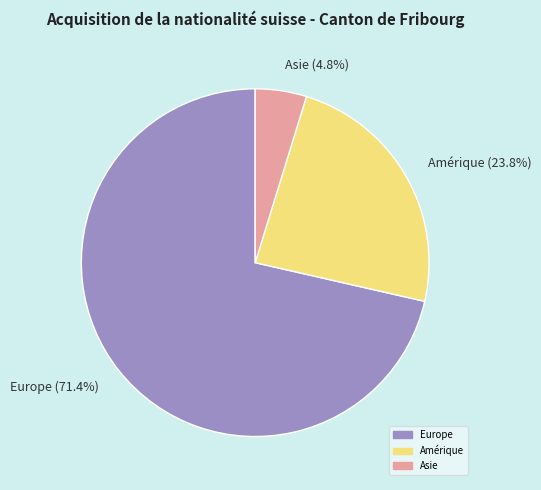

Is it true that Amérique is 24% of the pie?

True